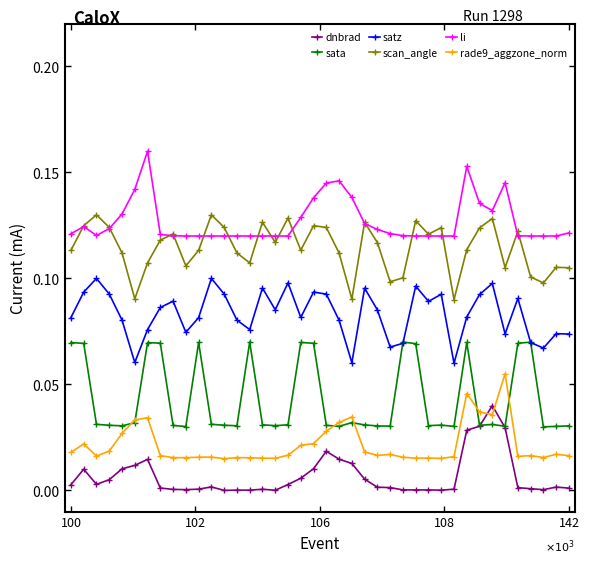

Rank the series by their maximum value, from highest to lowest.

li, scan_angle, satz, sata, rade9_aggzone_norm, dnbrad